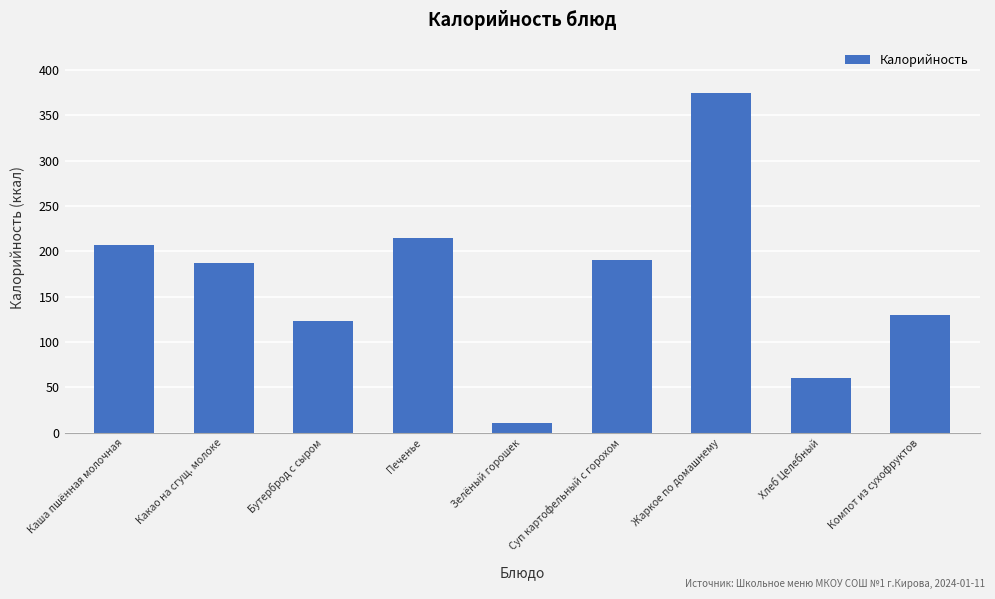

What is the difference between the values at Жаркое по домашнему and Хлеб Целебный?

315